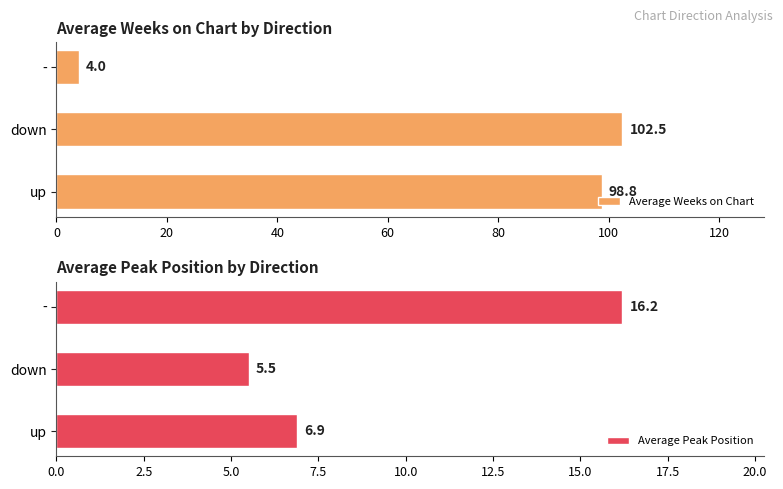

What are all the series names shown in the legend?

Average Weeks on Chart, Average Peak Position